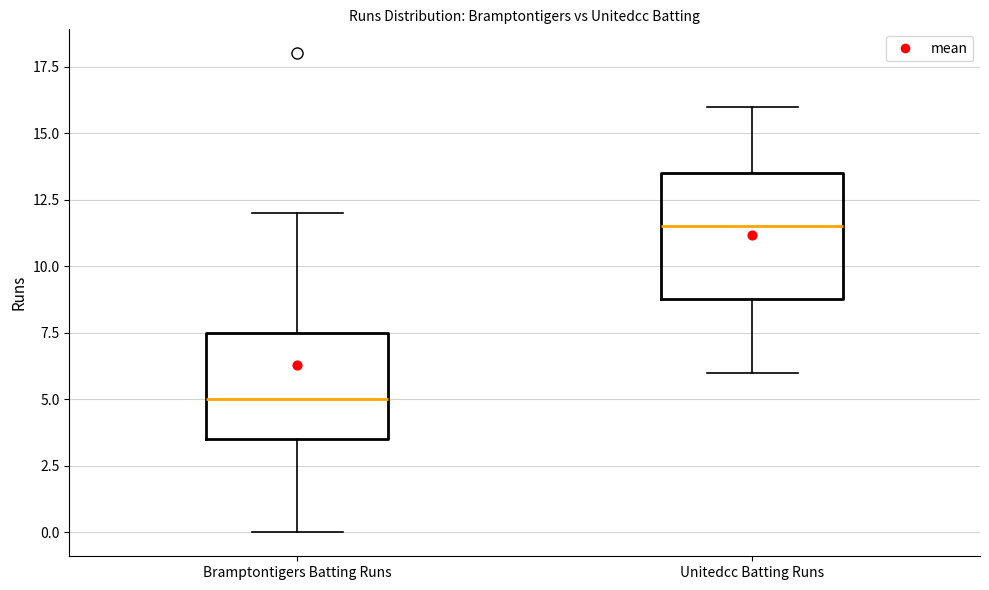

Which box is the tallest, from its lower edge to its upper edge?

Unitedcc Batting Runs